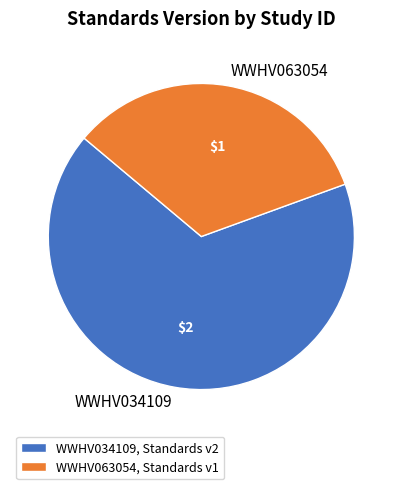

The WWHV034109 slice represents 67% of the pie. True or false?

True